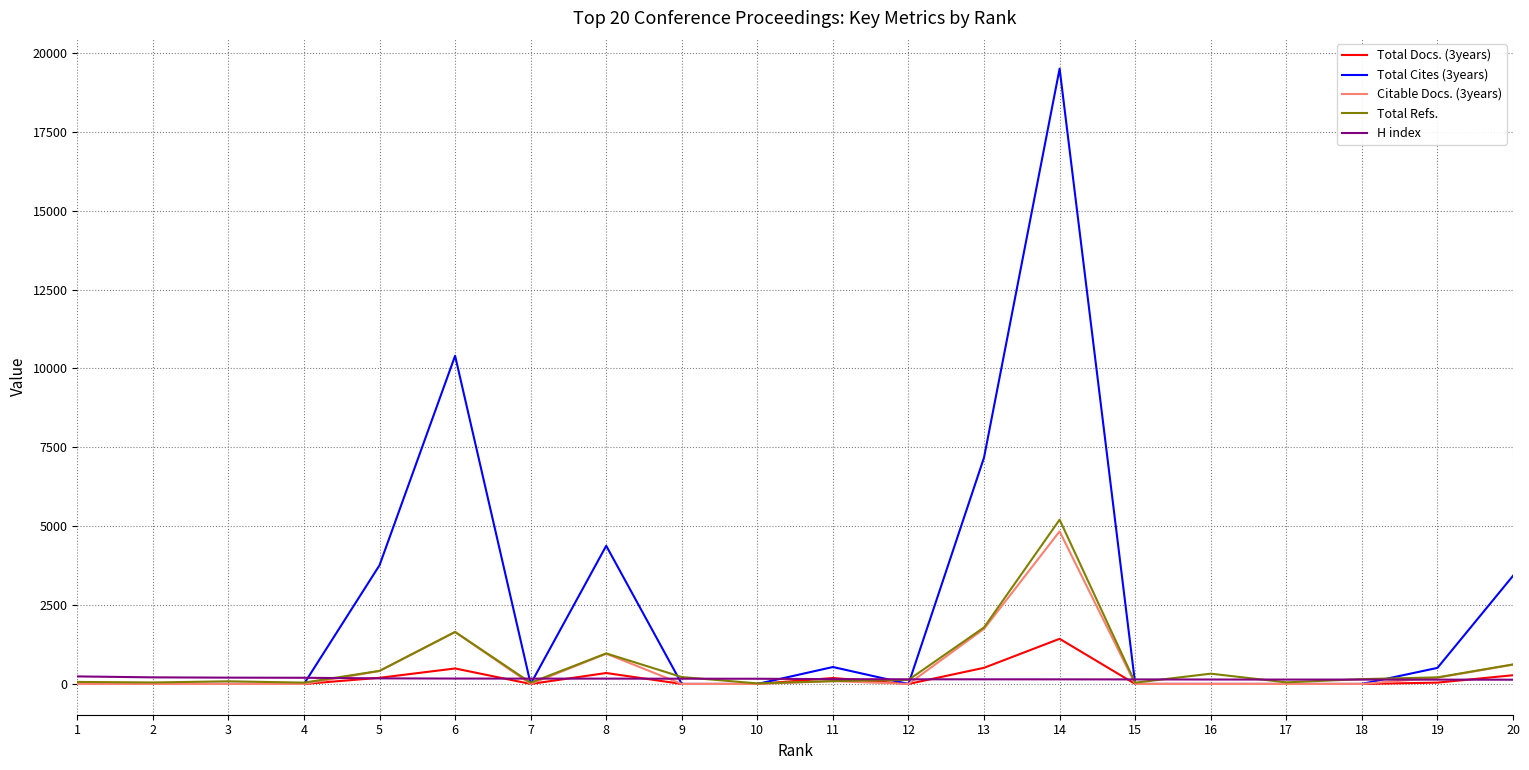

Which series has the largest range (max minus min)?

Total Cites (3years)